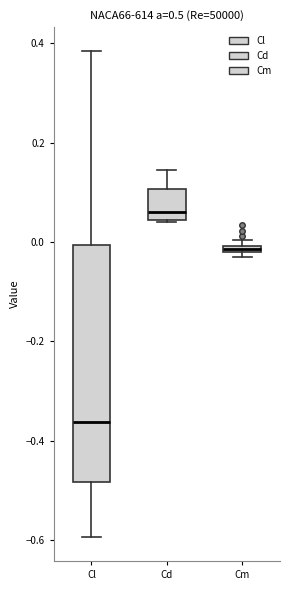

Where does the median line of the box for Cd sit on the y-axis? The values are not printed on the chart, so give them approximately, as read against the axis.

0.06